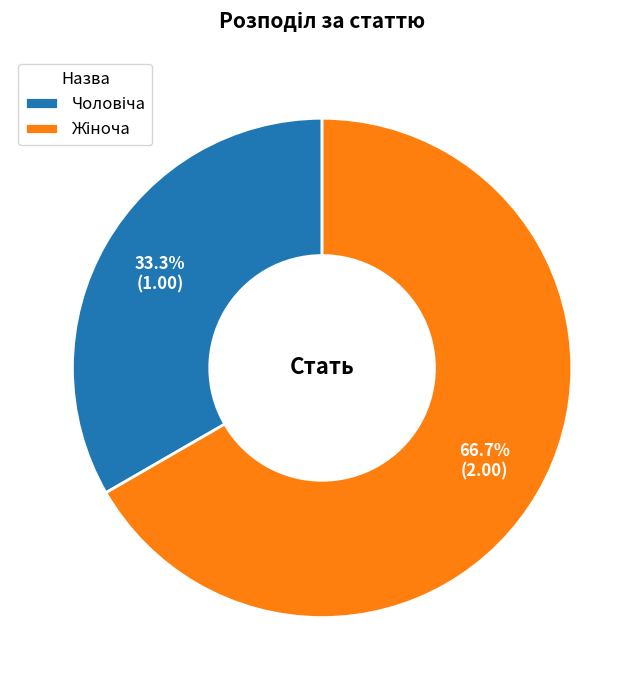

Count the number of slices in the pie.

2